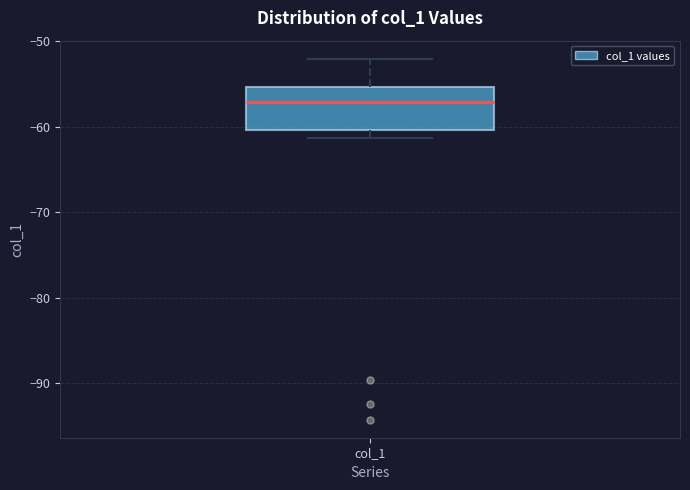

Read this box plot against the y-axis: the position of the median line, the range covered by the box, and the ends of both whiskers. The values are not printed on the chart, so give them approximately, as read against the axis.

median -57, box -60 to -55, whiskers -61 to -52